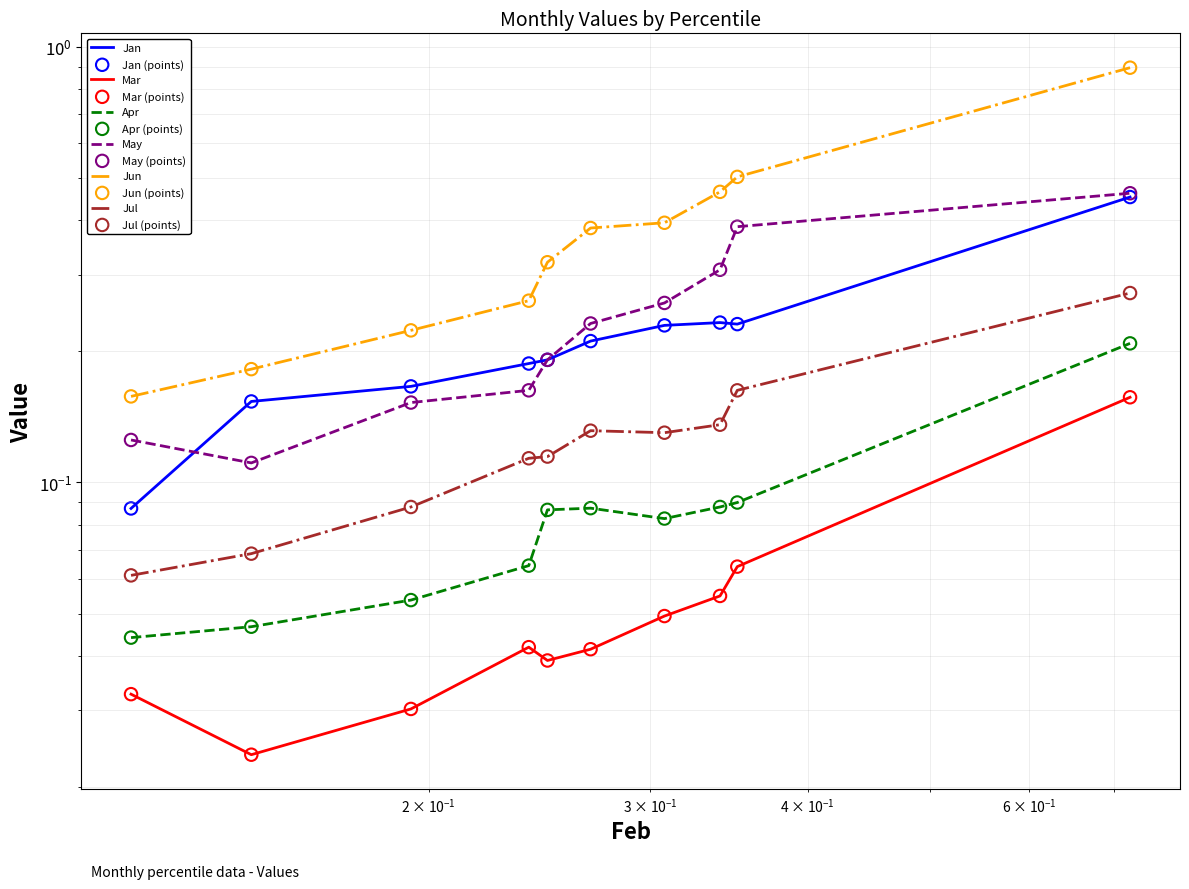

At which category is the sum across all series the highest?

pct95